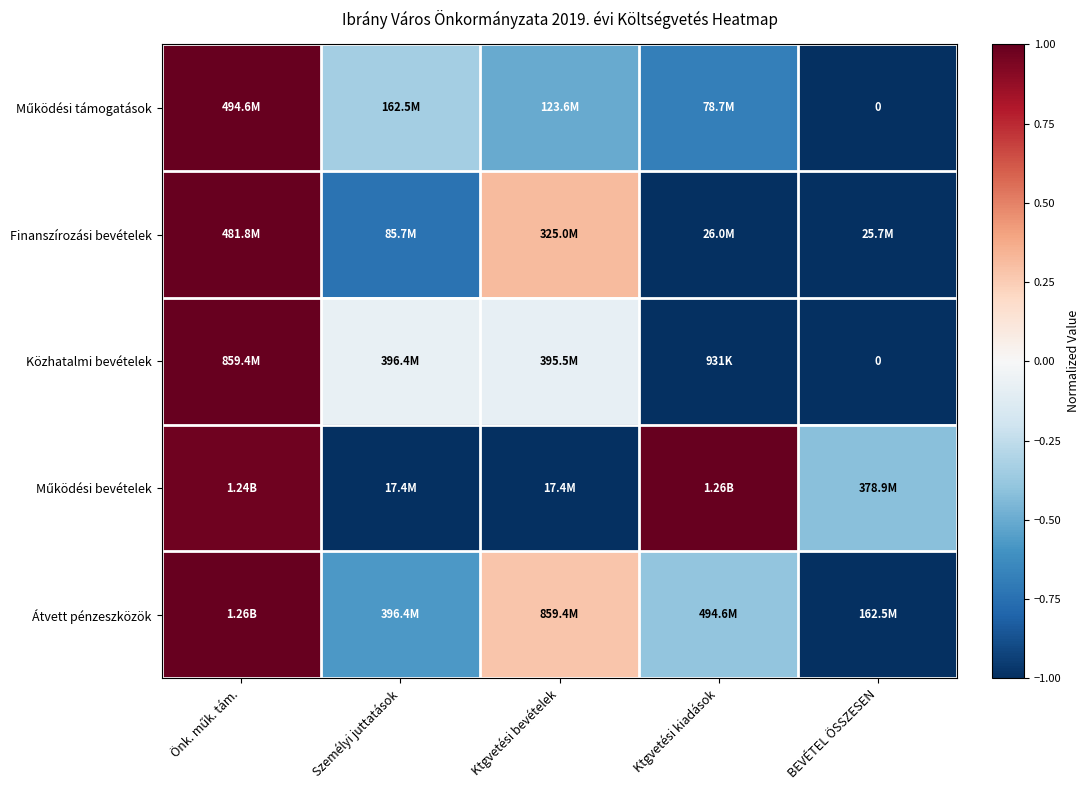

Which category has the highest value in the Átvett pénzeszközök series?

Önk. műk. tám.